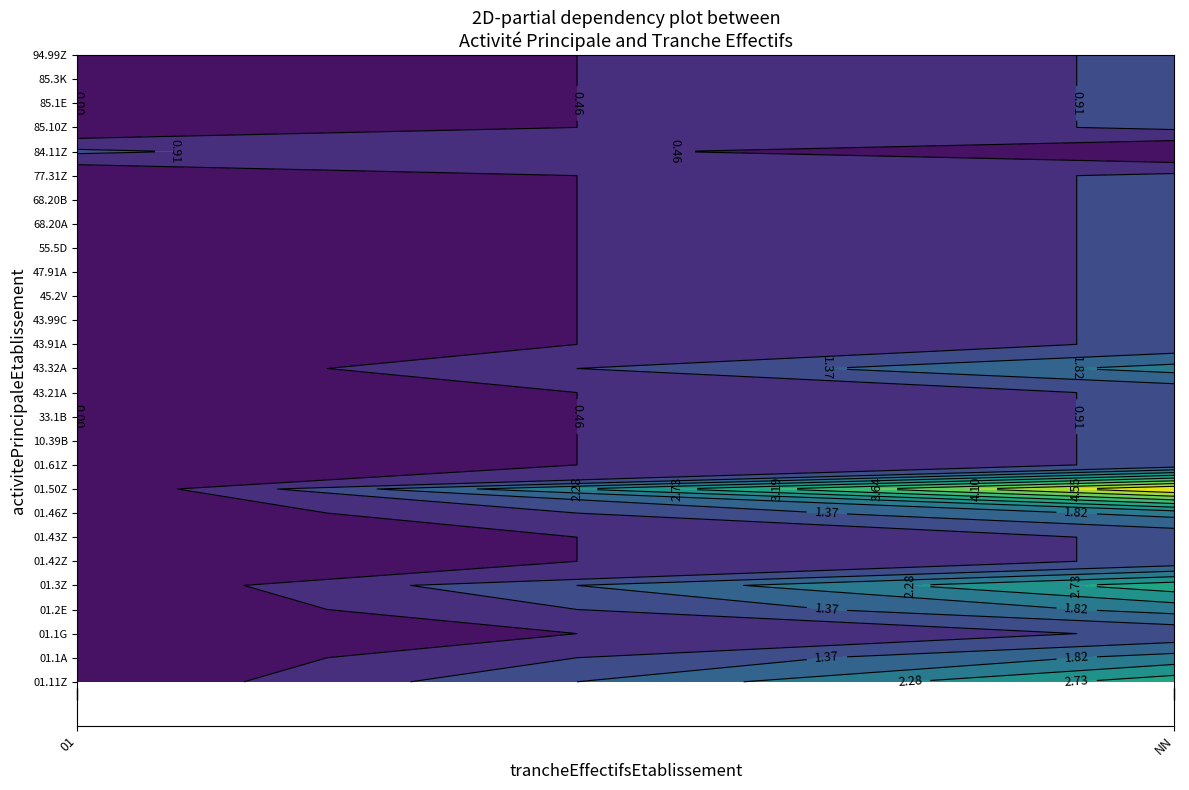

What is the sum of all 01.11Z values?

1